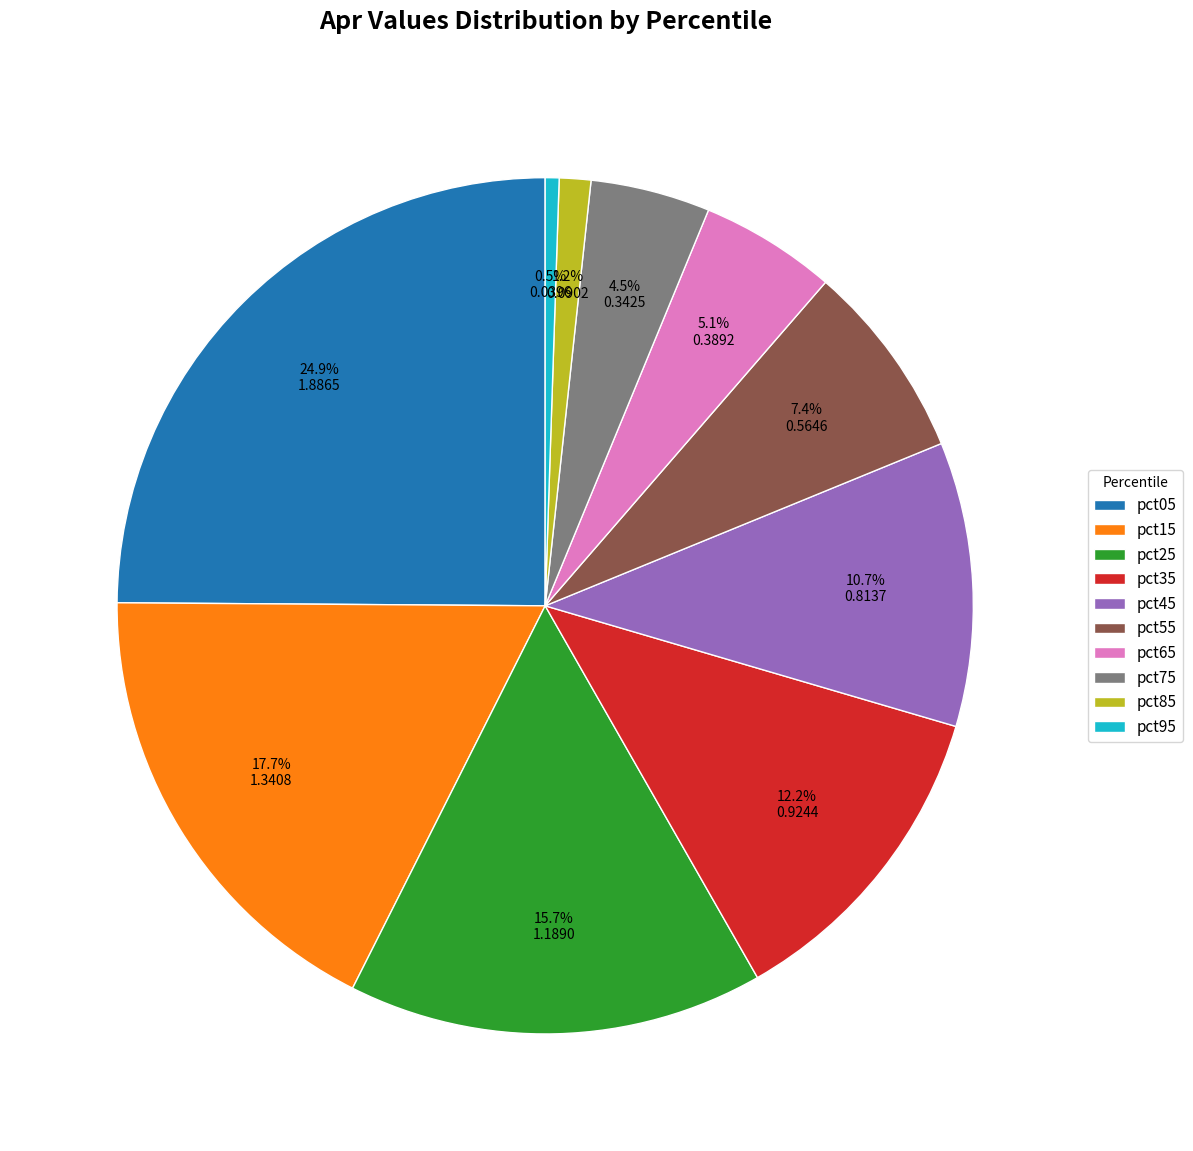

Between pct45 and pct65, which is larger?

pct45